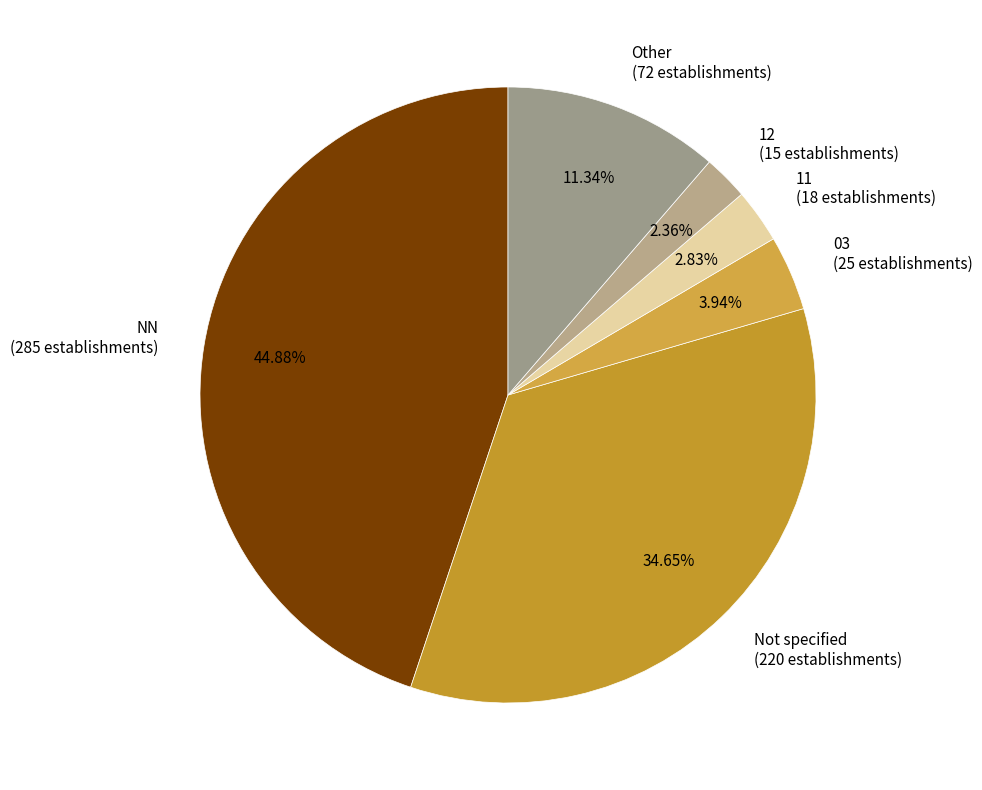

Do NN and 11 together represent more than half of the pie?

No